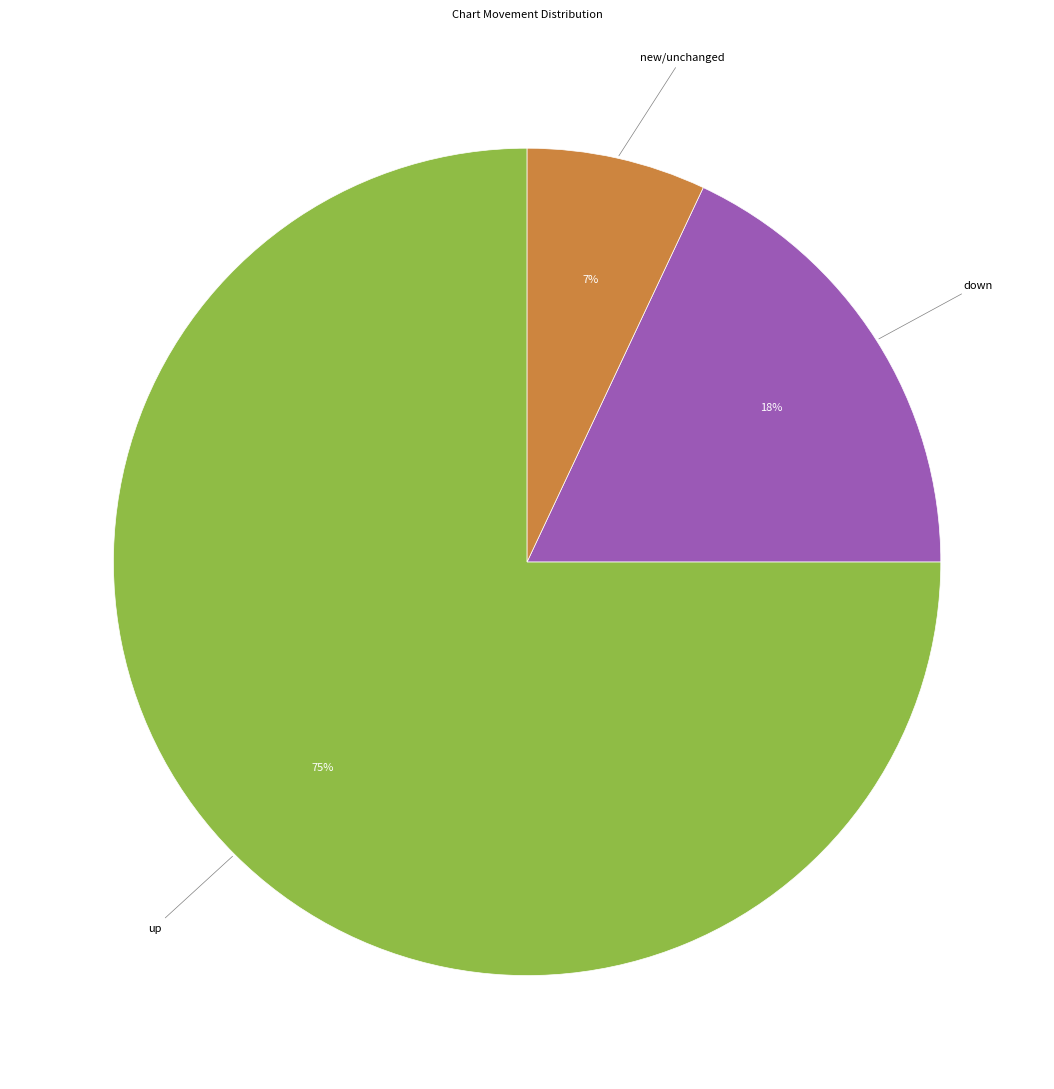

Is there any slice that represents more than half of the pie?

Yes